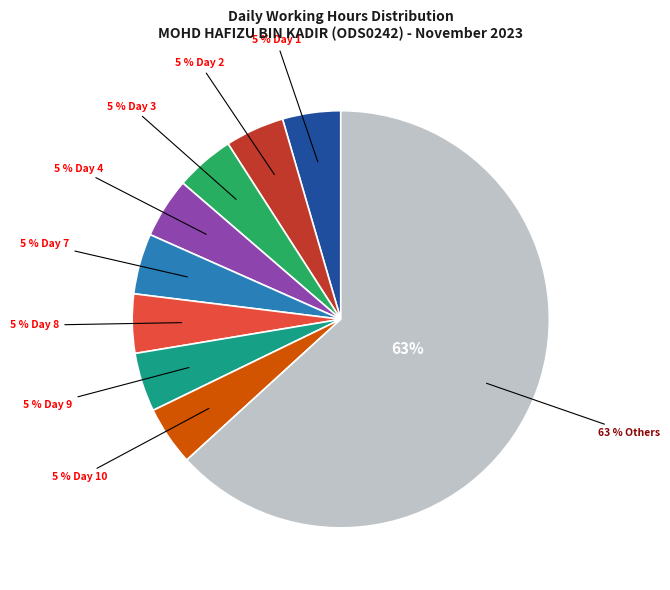

Does Day 9 account for over 50% of the chart?

No